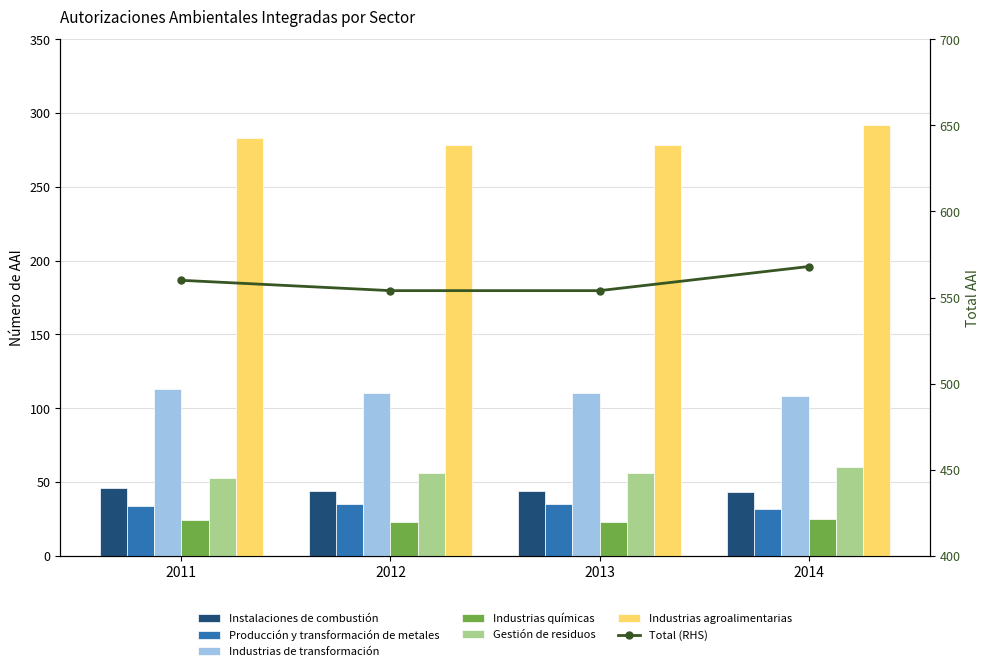

How many values in the Industrias de transformación series exceed 110?

1